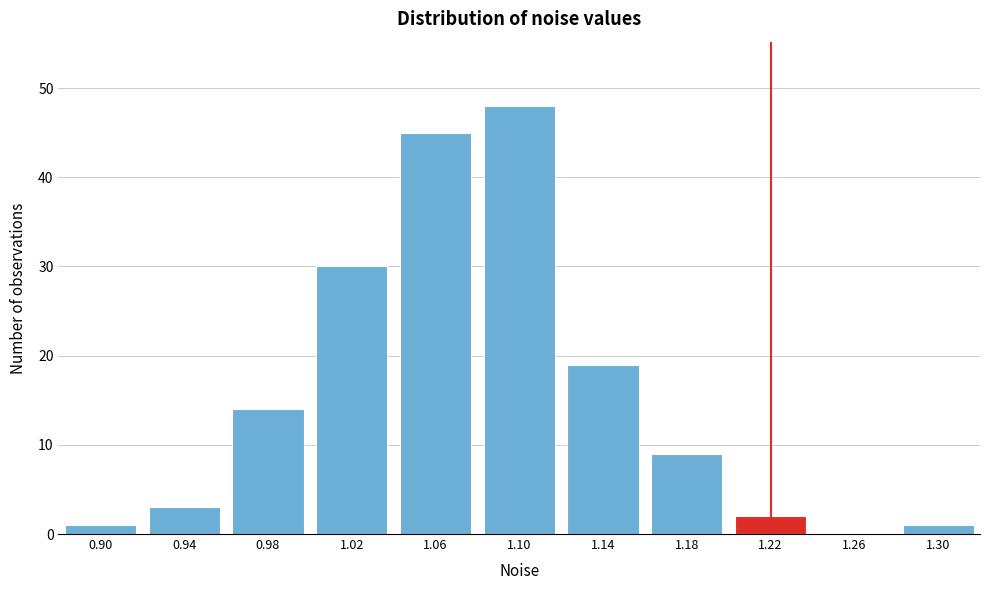

Reading left to right, what are all the values shown in this chart?

0.90=1	0.94=3	0.98=14	1.02=30	1.06=45	1.10=48	1.14=19	1.18=9	1.22=2	1.26=0	1.30=1